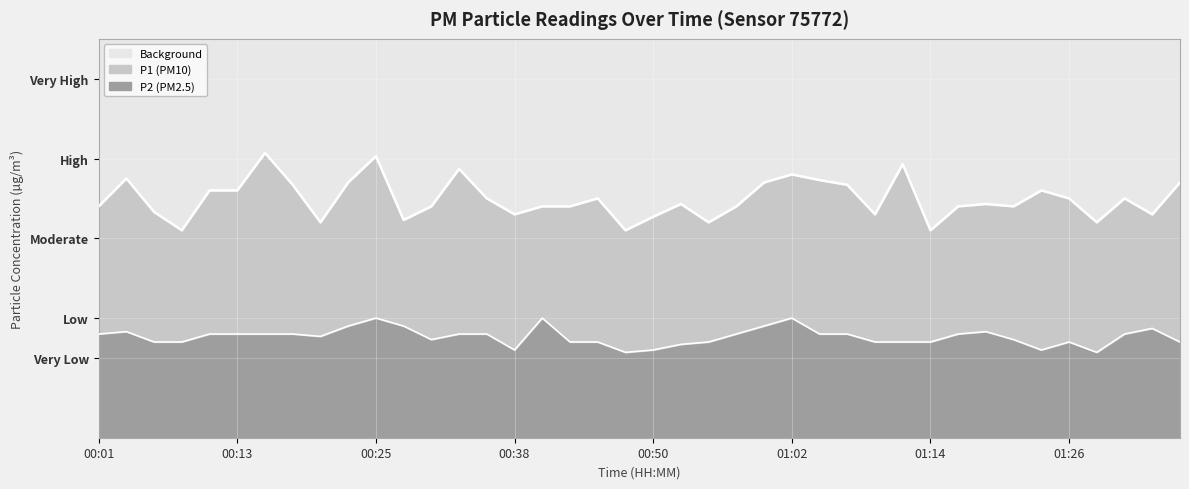

True or false: P1 and P2 intersect in this chart.

False